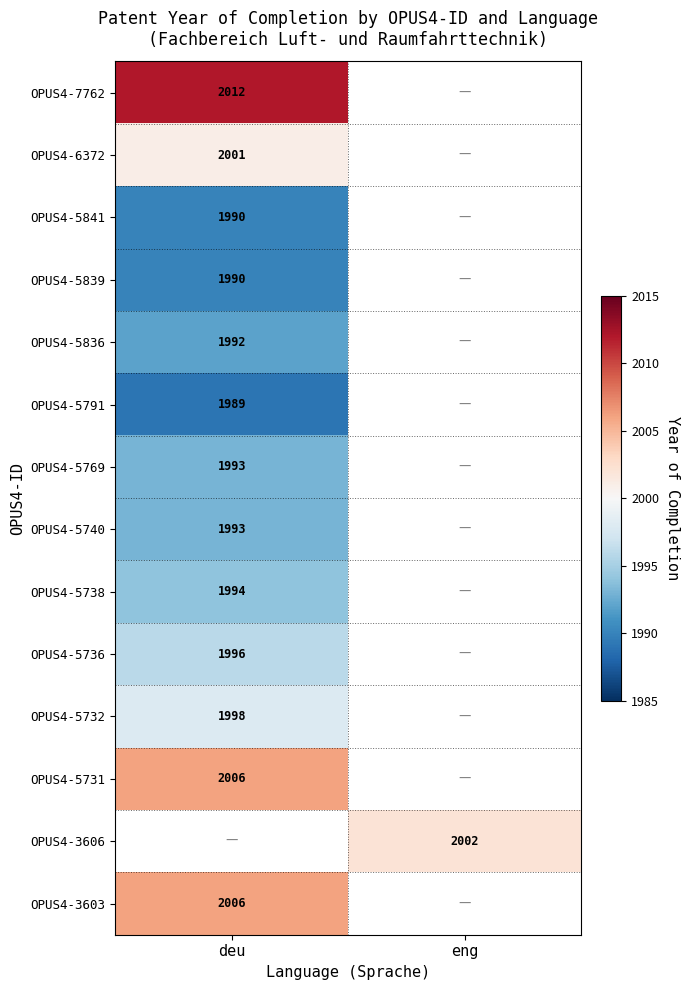

Is it true that OPUS4-3606 equals 877 at eng?

False